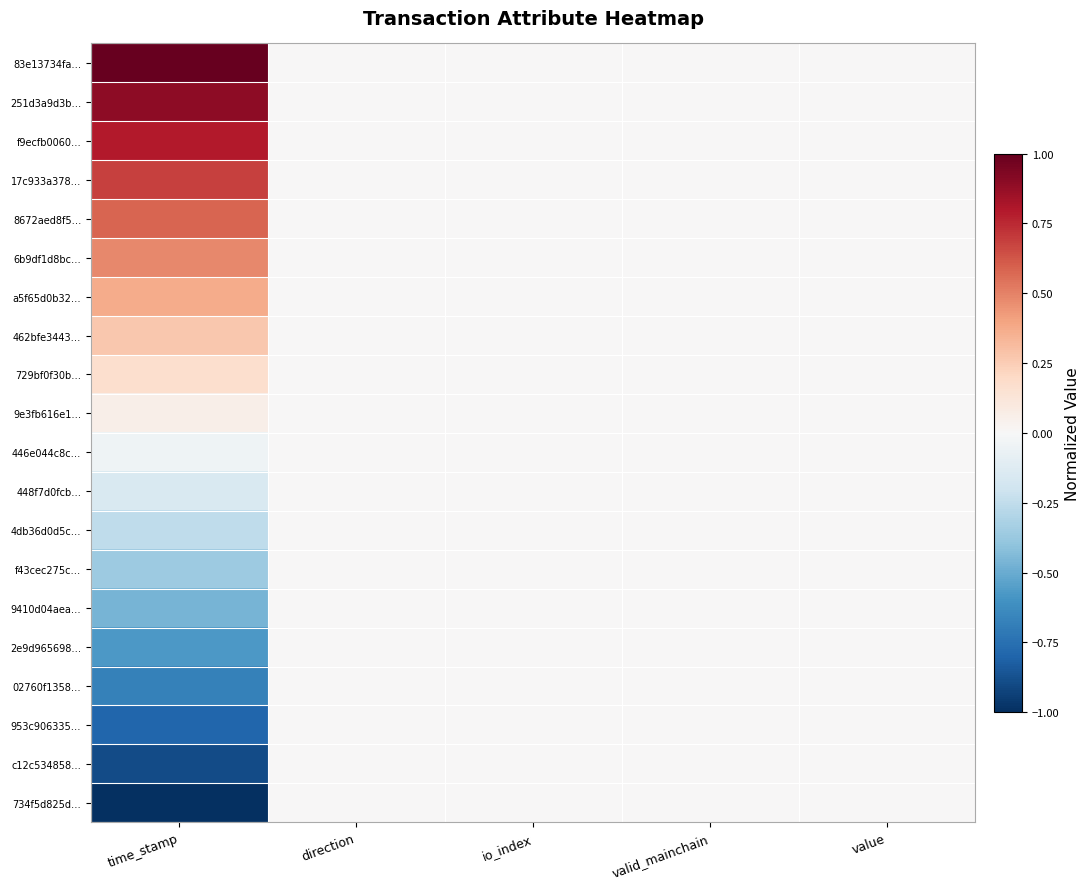

At how many categories does at least one series exceed 0?

1